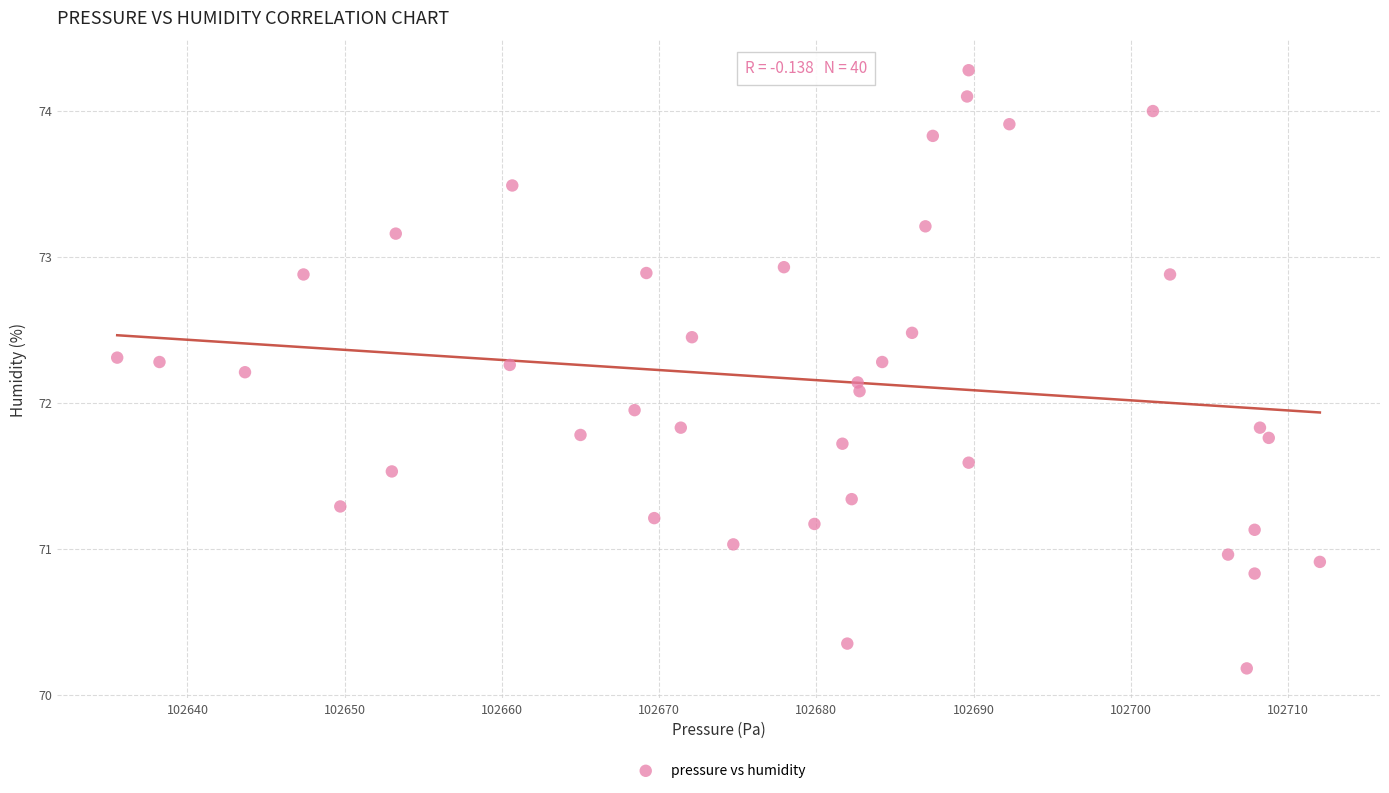

What is the range of X values (max minus min)?

76.5